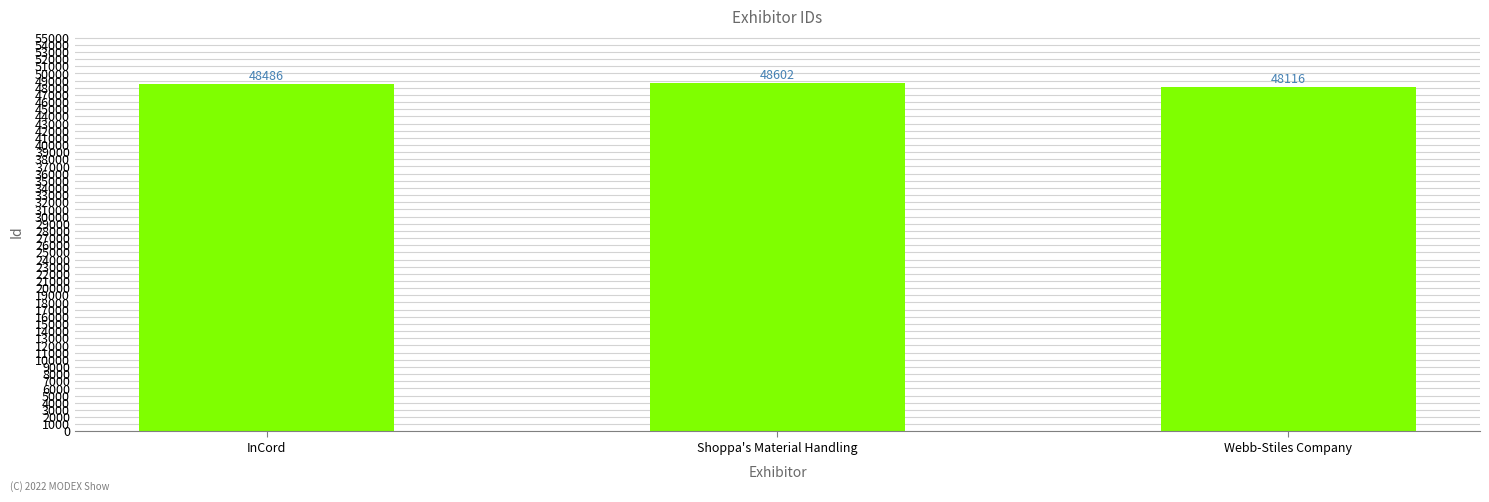

What is the average value?

48401